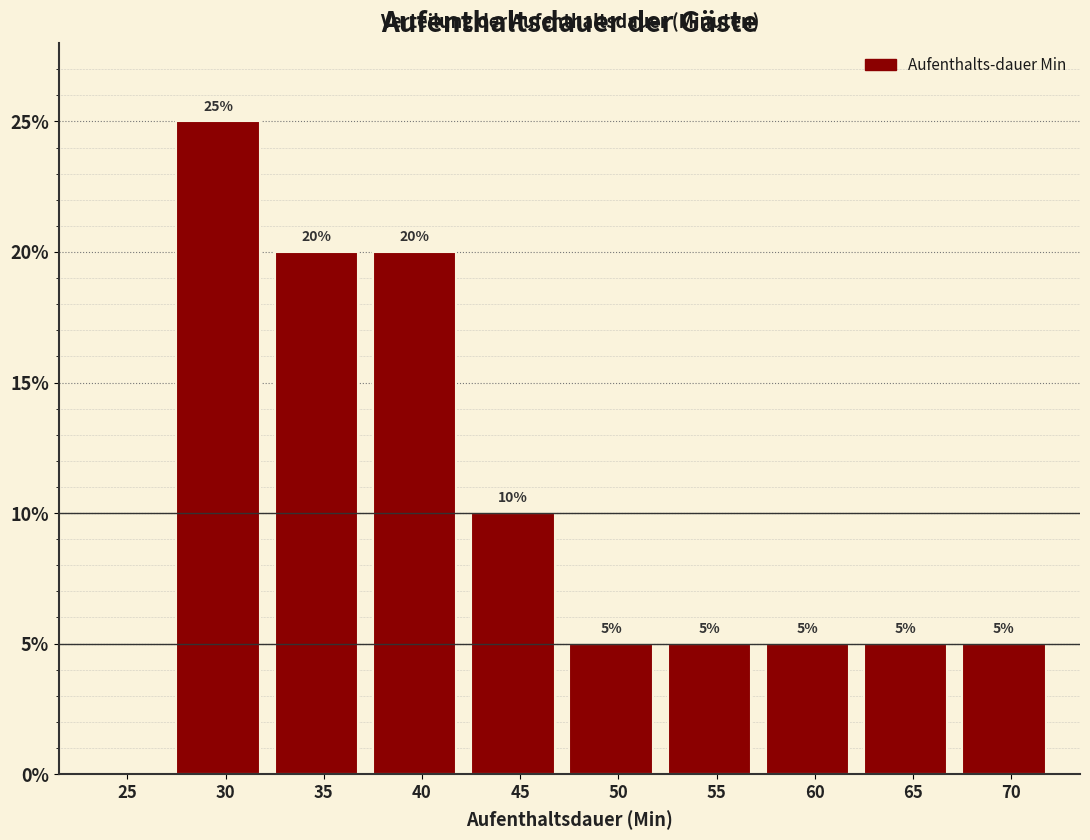

Reading right to left, transcribe all the data shown in this chart.

70=5	65=5	60=5	55=5	50=5	45=10	40=20	35=20	30=25	25=0